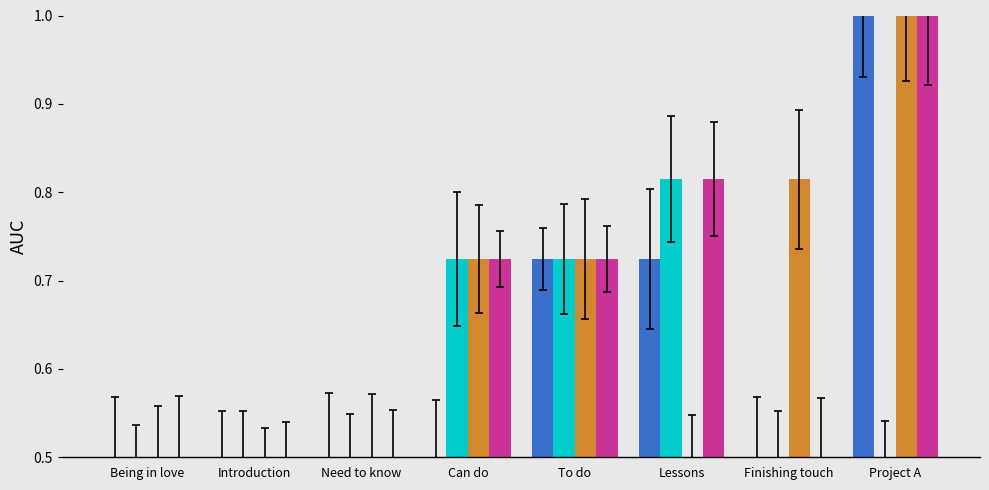

What is the total value across all series at Project A?

3.5